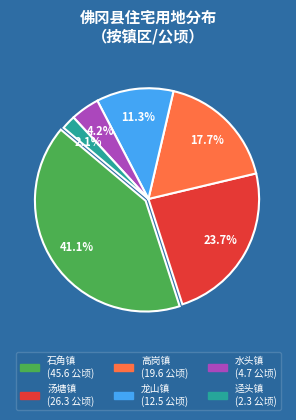

Approximately how many times larger is the value at 龙山镇 compared to 水头镇?

2.7